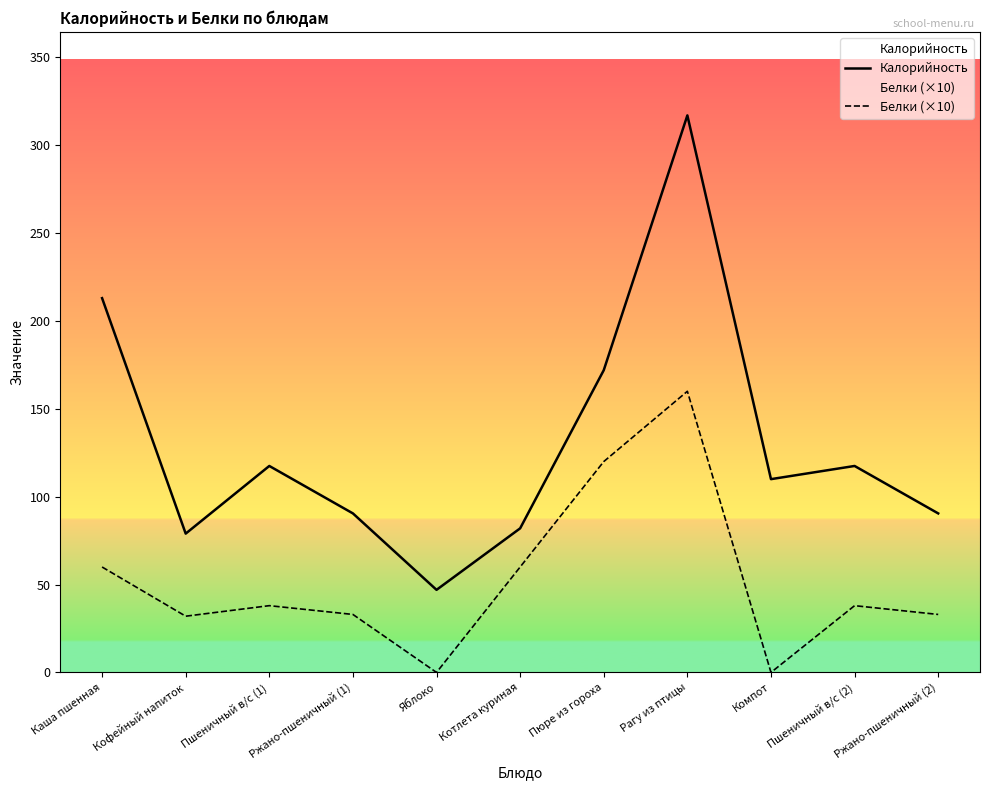

At which label does Калорийность reach its peak?

Рагу из птицы